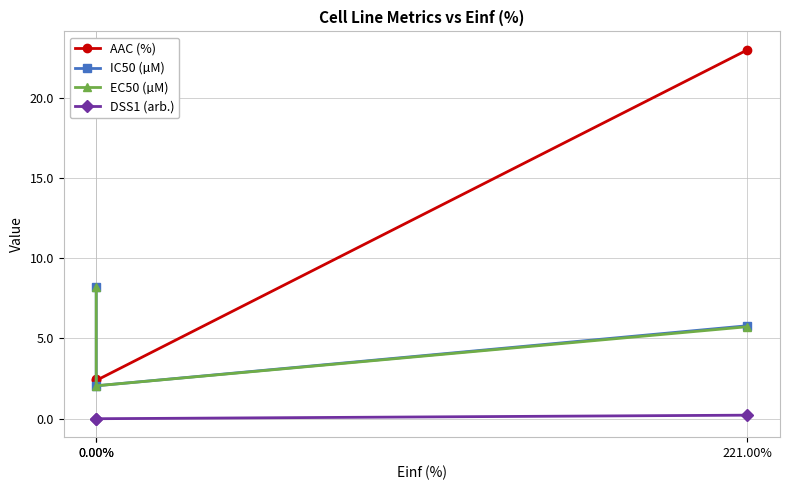

How many values in the EC50 (µM) series are below 5?

1